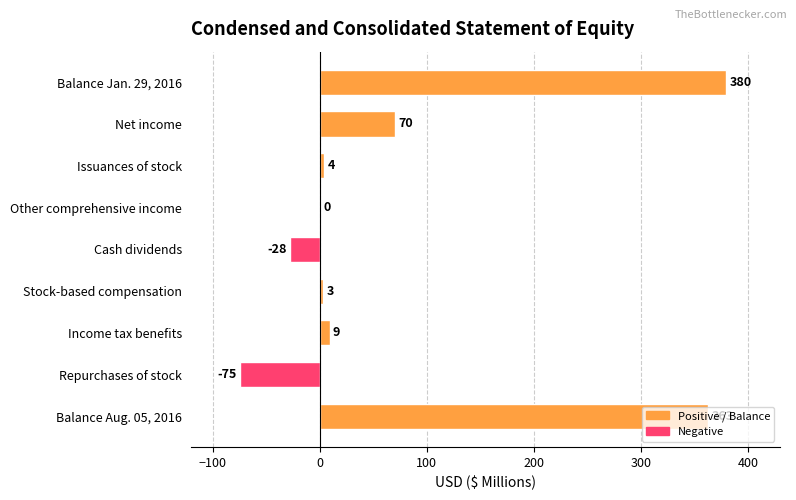

What is the maximum value shown in the chart?

380